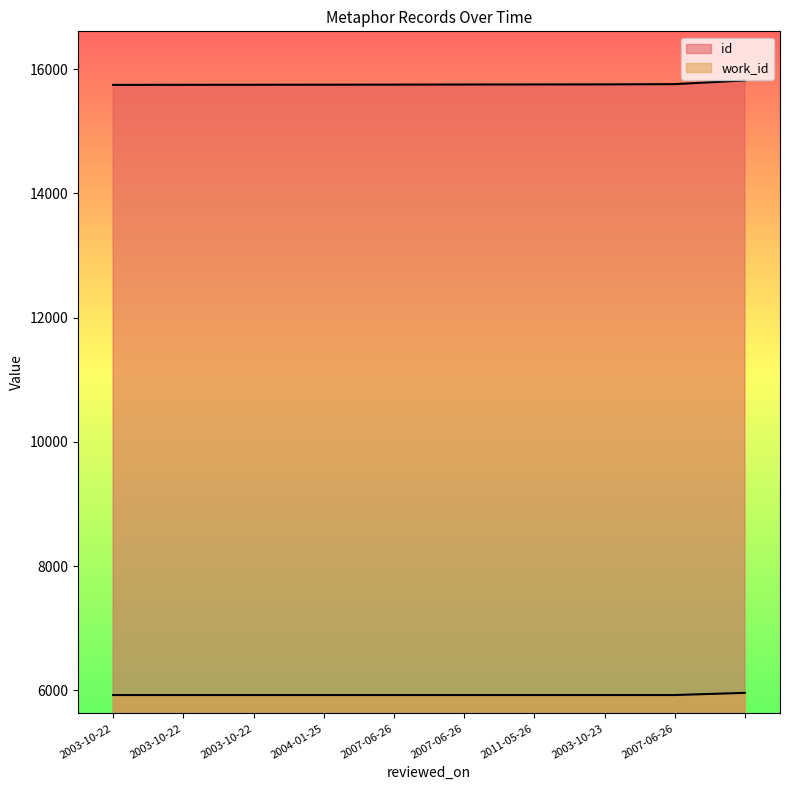

Which series changed the most between 2003-10-22 and 2003-10-23?

id